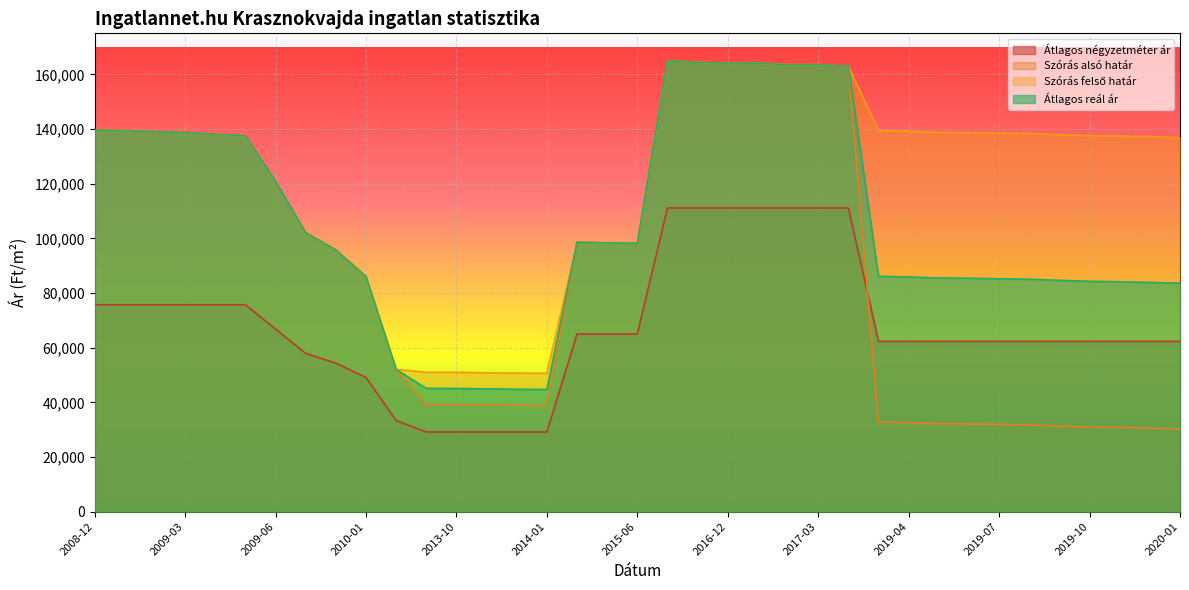

The Szórás felső határ series shows 16225 at 2014-01. True or false?

False